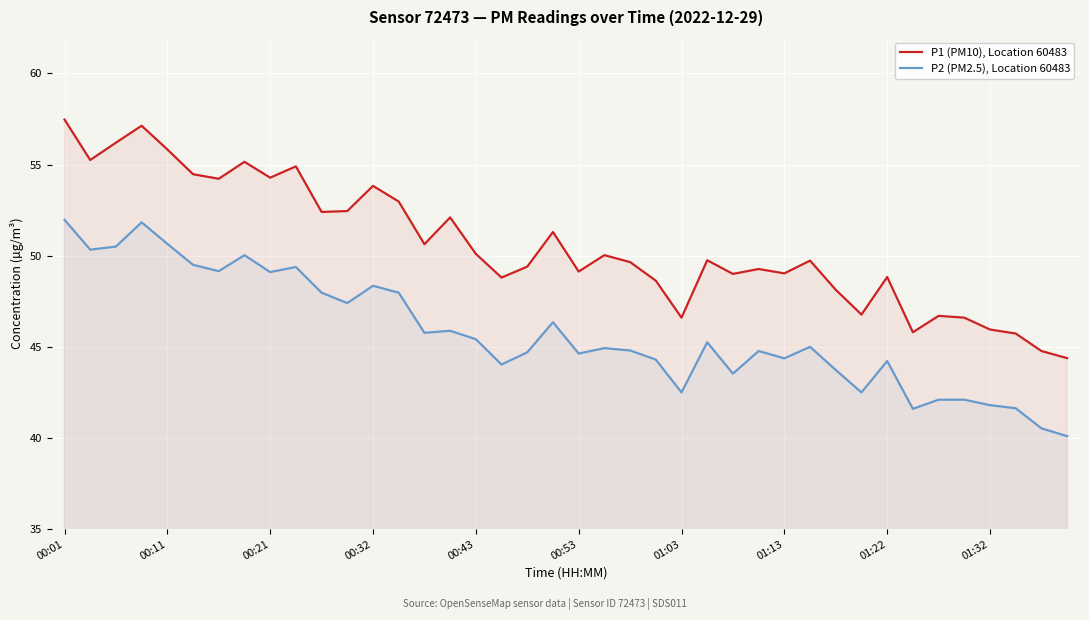

How many values in the P1 (PM10), Location 60483 series are below 49?

13